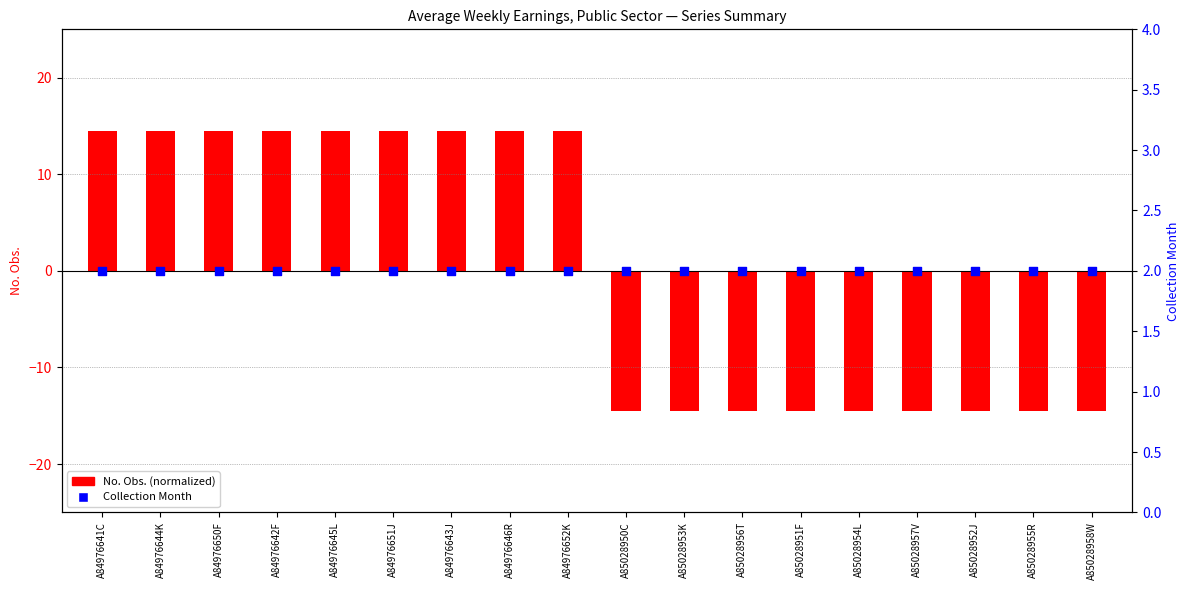

What are all the series names shown in the legend?

No. Obs. (normalized), Collection Month